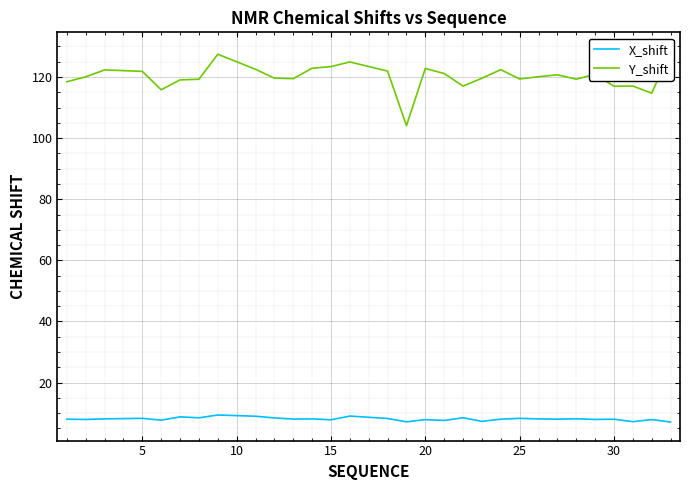

What is the value of the X_shift point at the 28th from the left?

7.2